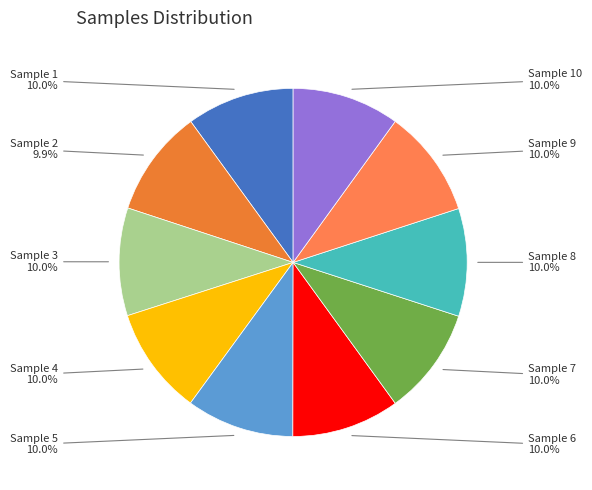

Approximately how many times larger is the value at Sample 9 compared to Sample 3?

1.0